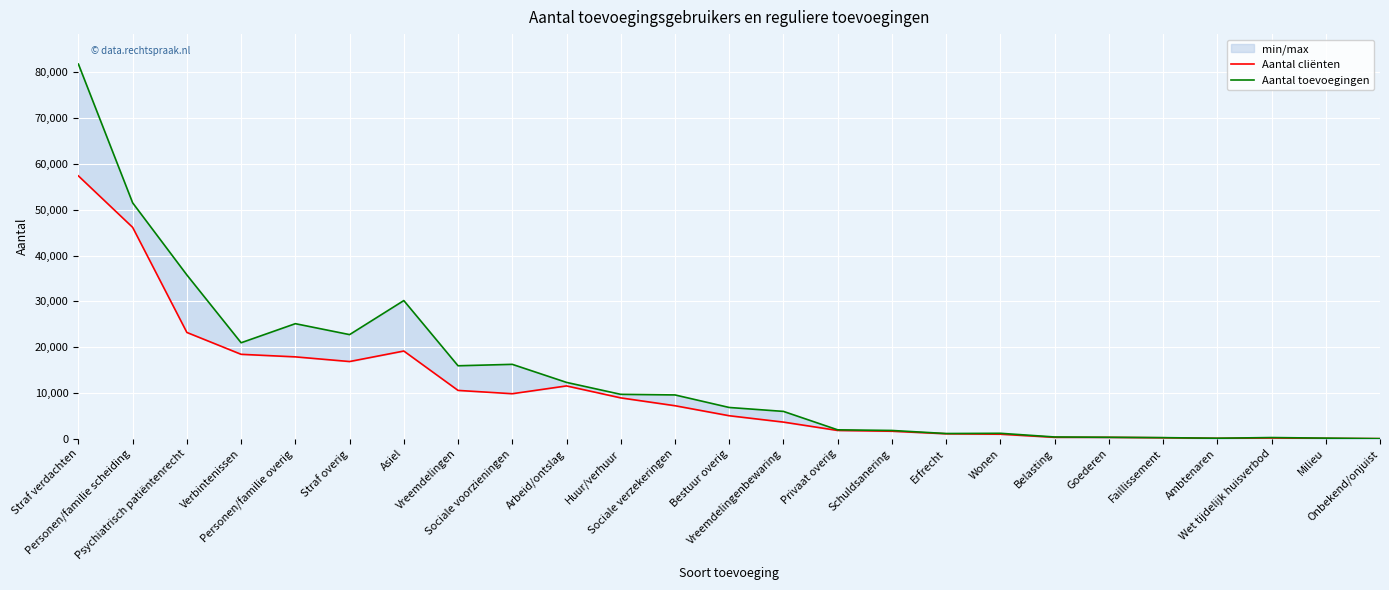

Between Sociale verzekeringen and Wonen, which is larger?

Sociale verzekeringen